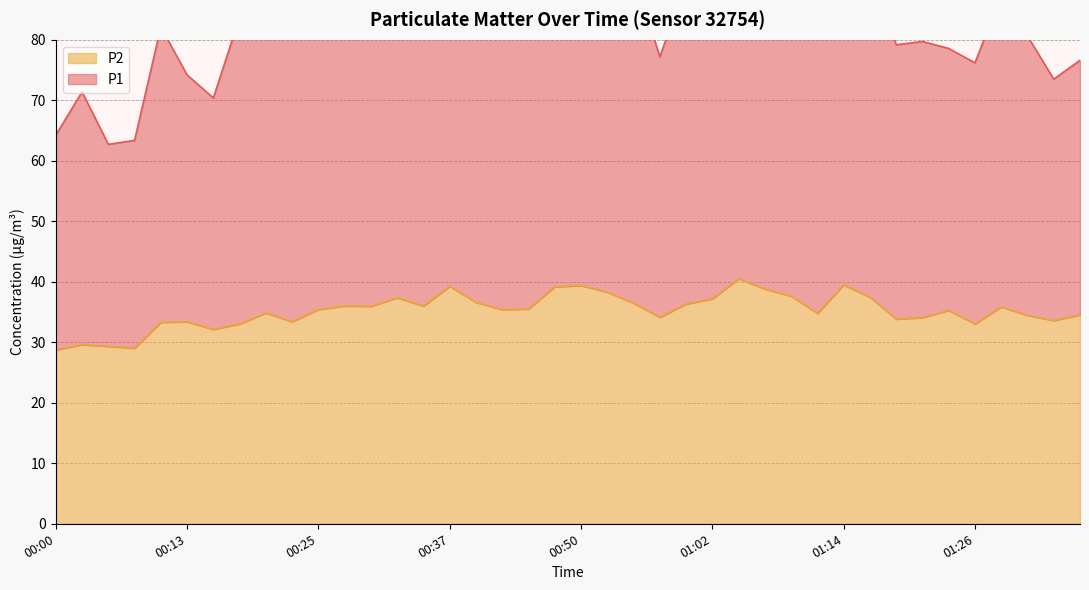

What is the label of the 19th point from the right?

00:52